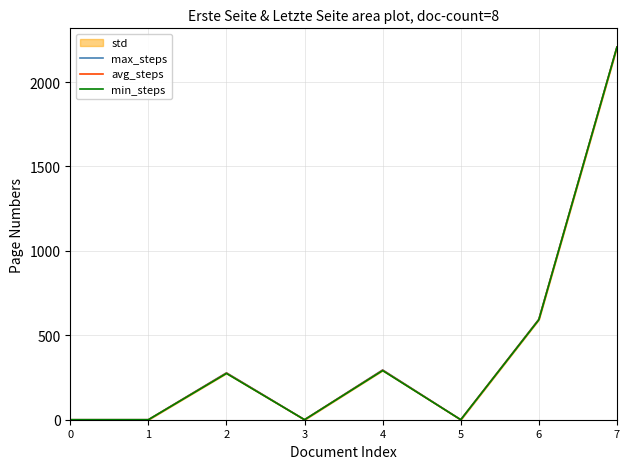

True or false: avg_steps and max_steps intersect in this chart.

False